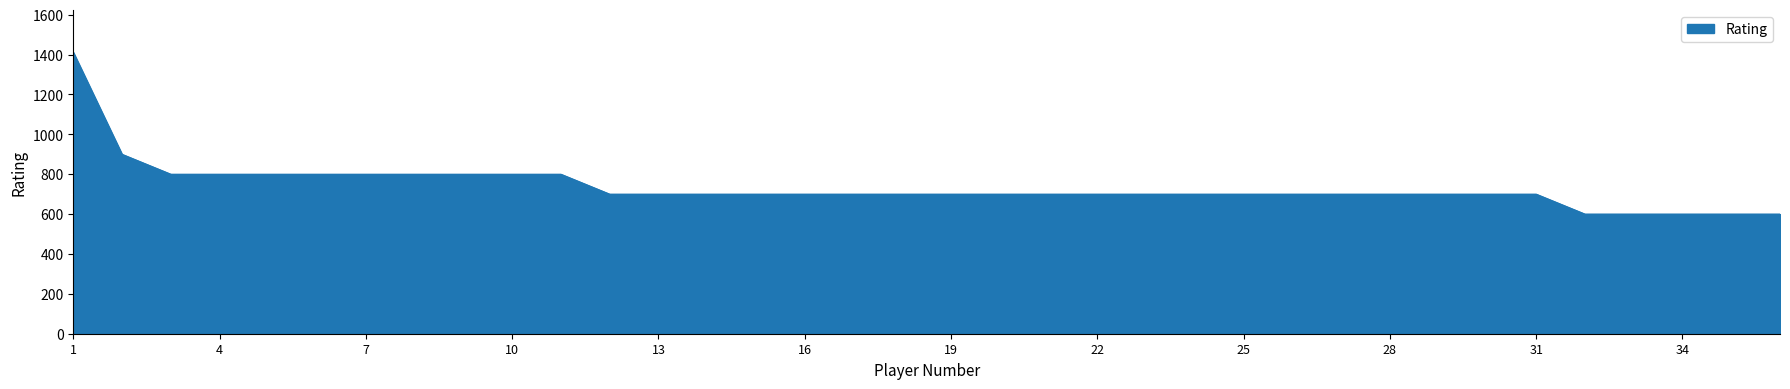

What is the maximum value shown in the chart?

1412